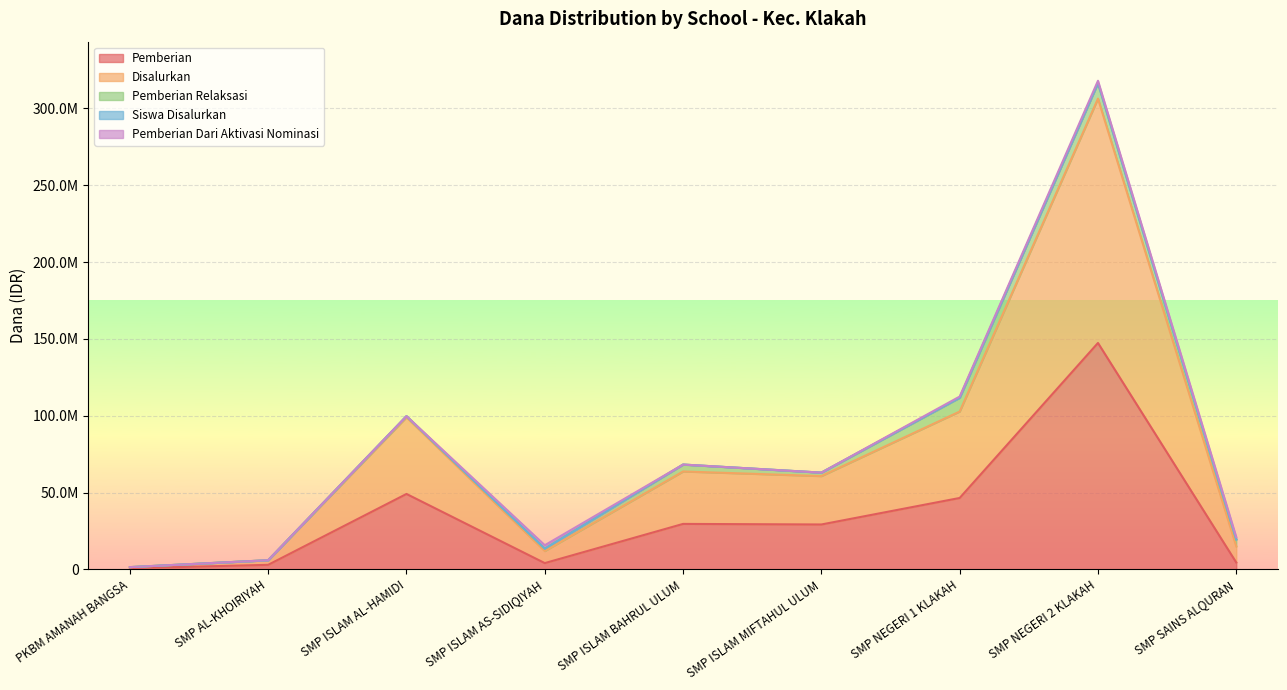

Which series has the widest spread of values?

Disalurkan